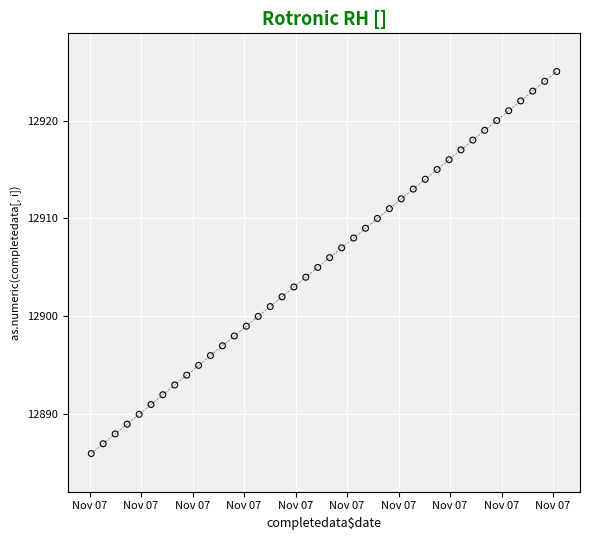

What is the range of Y values (max minus min)?

39